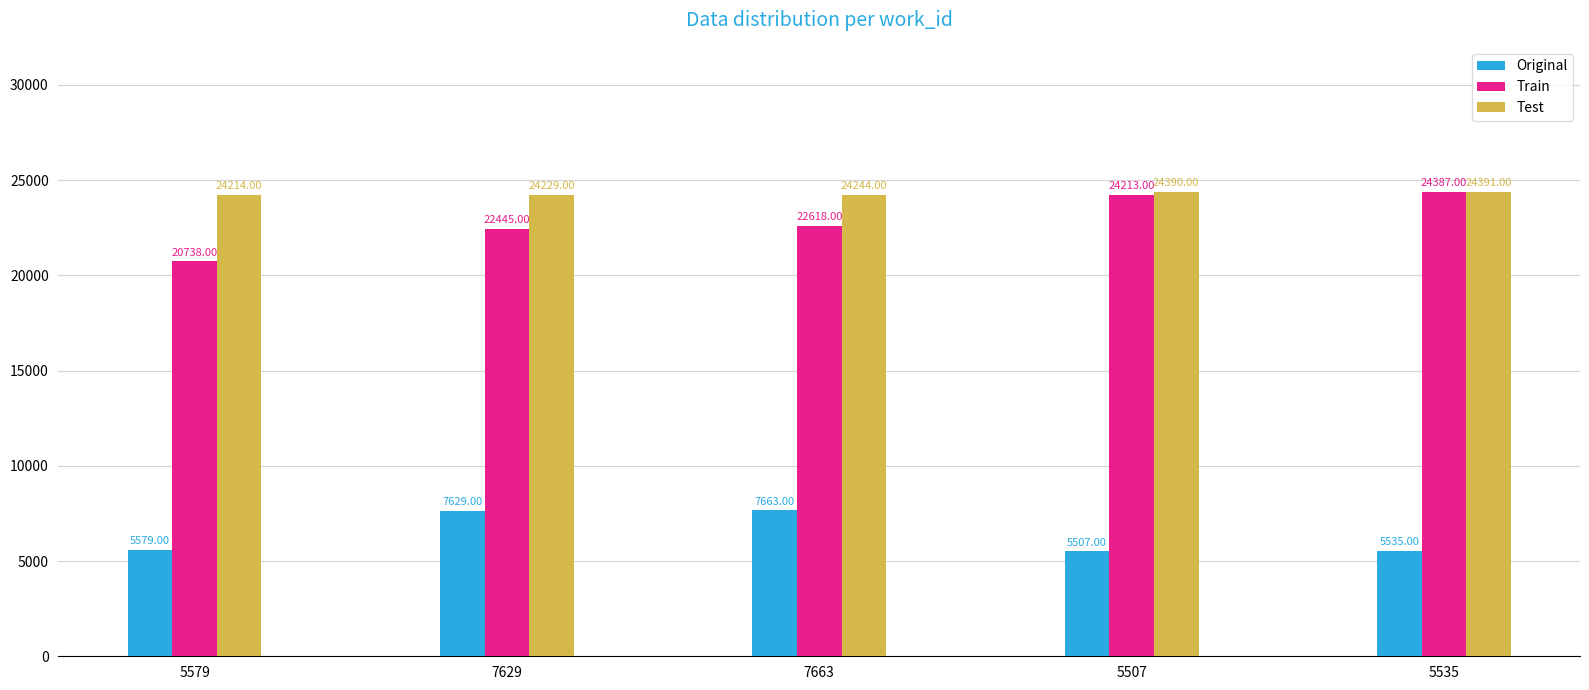

Is it true that Train equals 8663 at 7663?

False